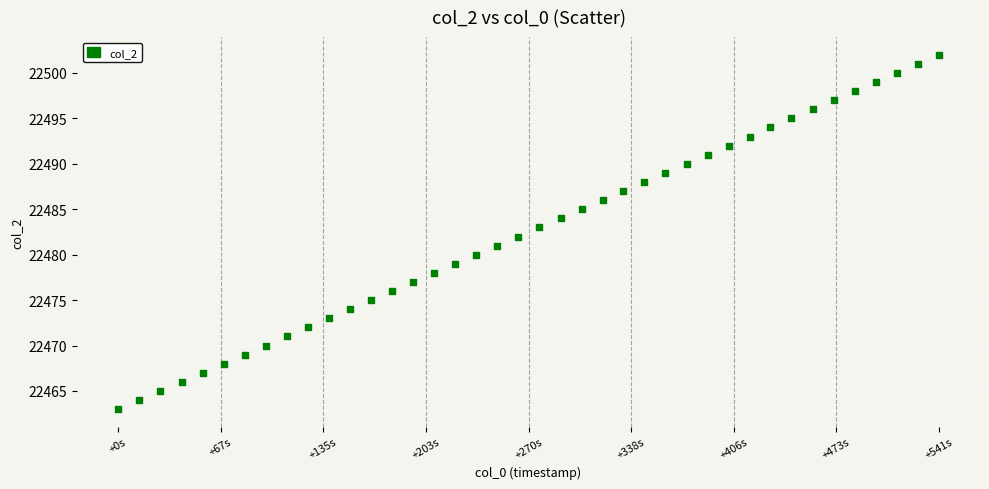

What is the range of Y values (max minus min)?

39